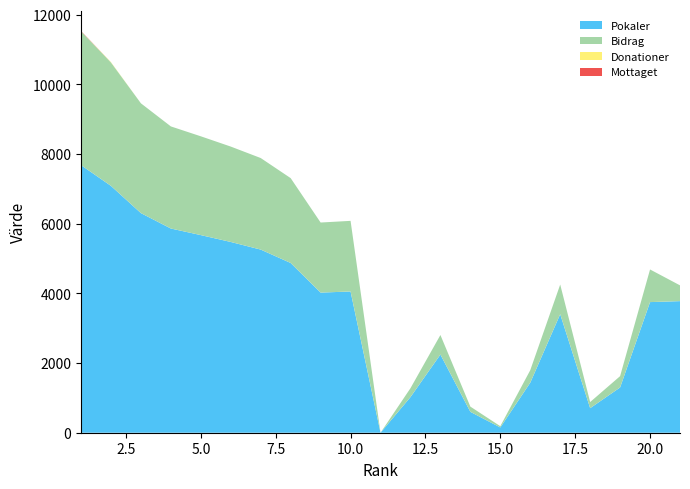

Reading left to right, what are all the values shown in this chart?

Pokaler: 1=7684	2=7088	3=6306	4=5864	5=5675	6=5478	7=5259	8=4874	9=4024	10=4056	11=0	12=1023	13=2245	14=600	15=151	16=1437	17=3404	18=705	19=1300	20=3751	21=3779
Bidrag: 1=3842	2=3544	3=3153	4=2932	5=2837	6=2739	7=2629	8=2437	9=2012	10=2028	11=0	12=255	13=561	14=150	15=37	16=359	17=851	18=176	19=325	20=937	21=453
Donationer: 1=0	2=10	3=0	4=0	5=0	6=0	7=0	8=0	9=0	10=0	11=0	12=0	13=0	14=0	15=0	16=0	17=0	18=0	19=0	20=0	21=0
Mottaget: 1=10	2=0	3=0	4=0	5=0	6=0	7=0	8=0	9=0	10=0	11=0	12=0	13=0	14=0	15=0	16=0	17=0	18=0	19=0	20=0	21=0